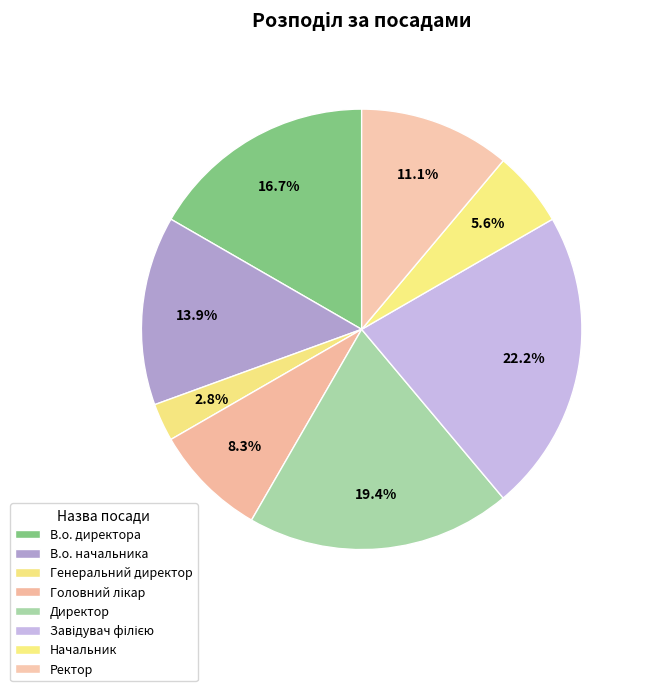

How many segments does this pie chart have?

8